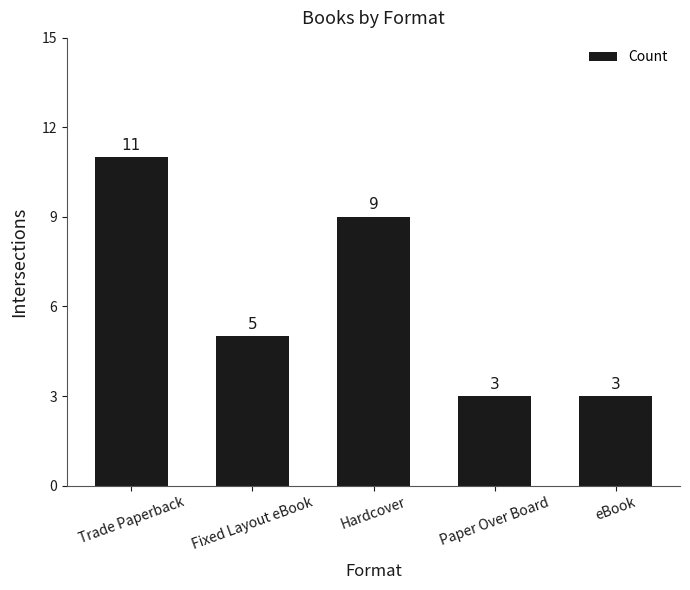

How many series are shown in this chart?

1